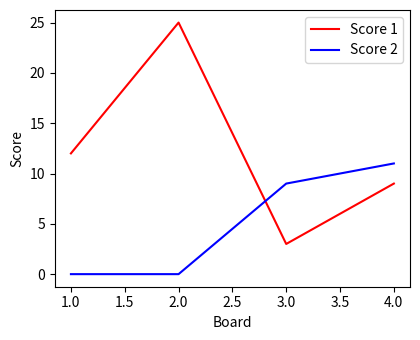

Reading left to right, extract all data points from this chart.

Score 1: 1.0=12	2.0=25	3.0=3	4.0=9
Score 2: 1.0=0	2.0=0	3.0=9	4.0=11